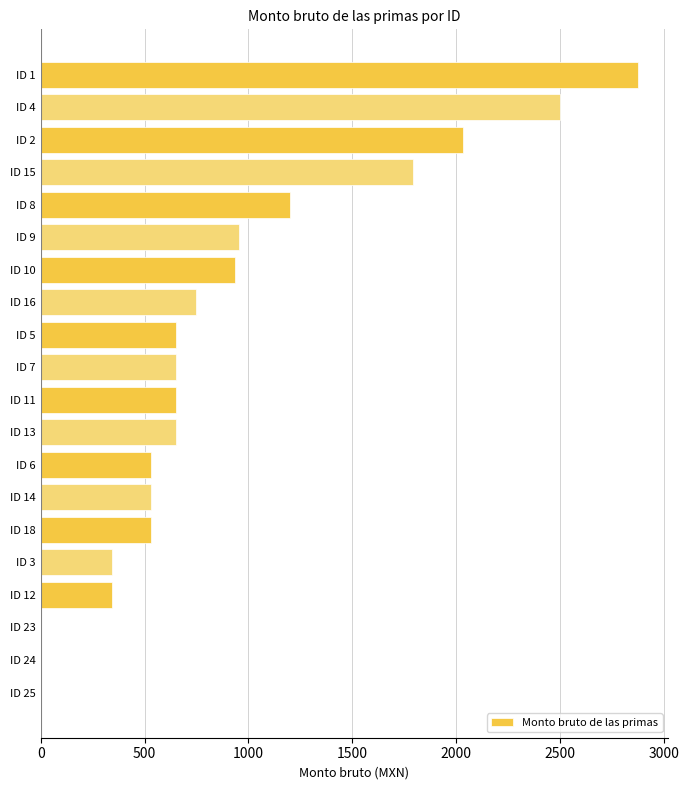

Approximately how many times larger is the value at ID 8 compared to ID 7?

1.8